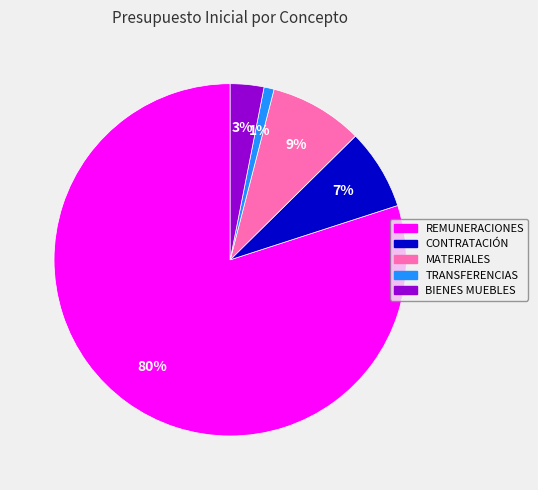

Does BIENES MUEBLES represent more than half of the total?

No